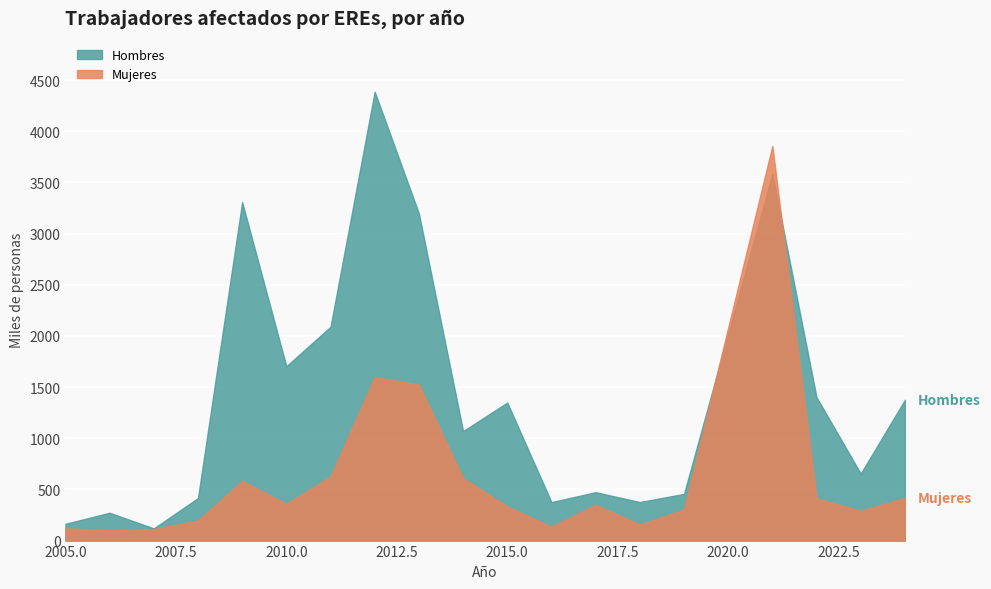

True or false: Hombres has a value of 2201 at 2015.

False